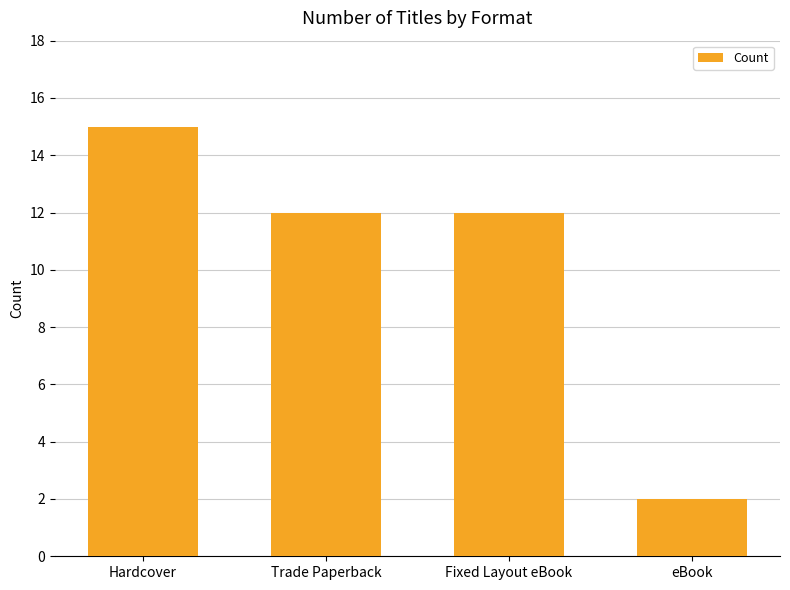

What is the average value?

10